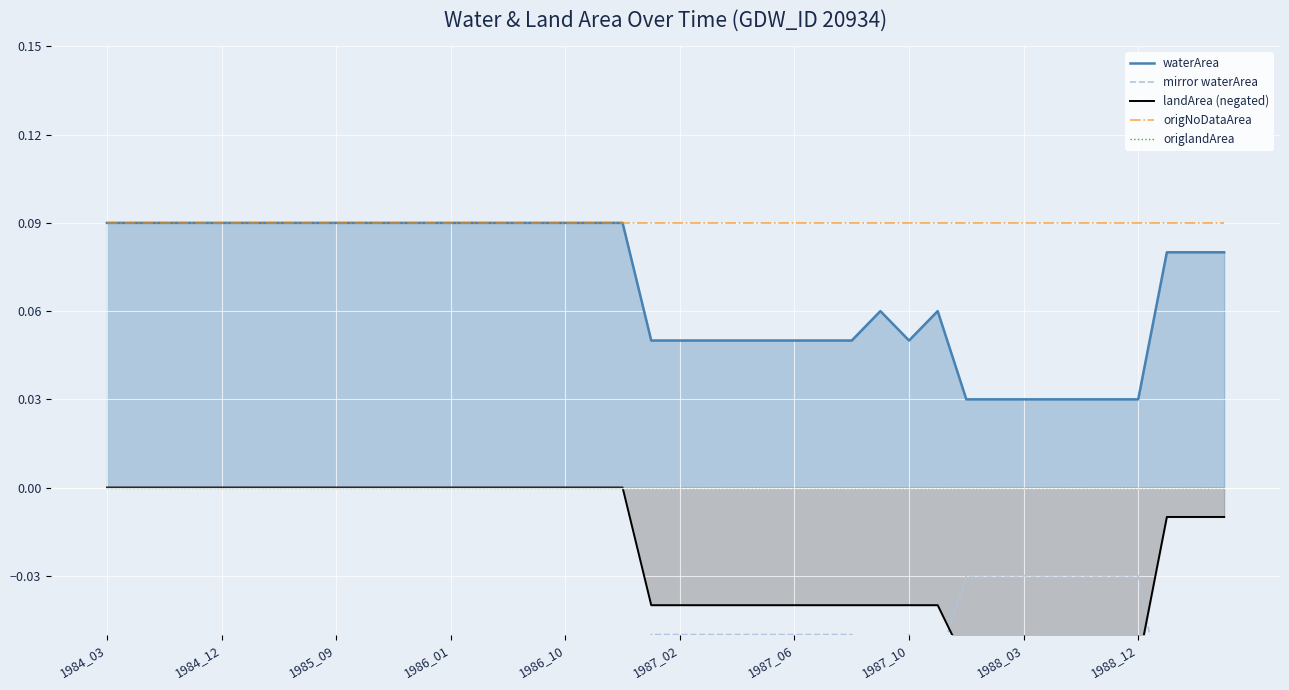

Which series has the largest range (max minus min)?

waterArea